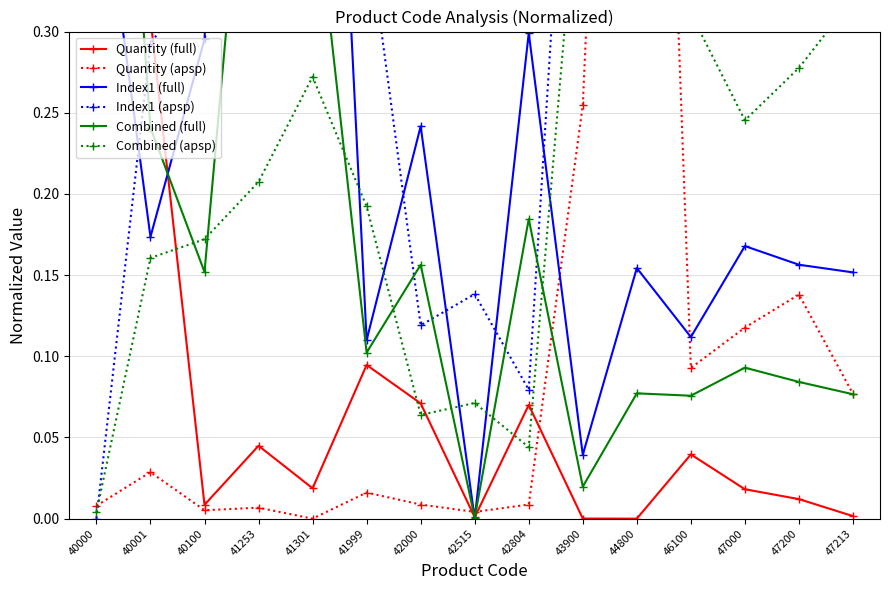

How many categories are shown in the chart?

15